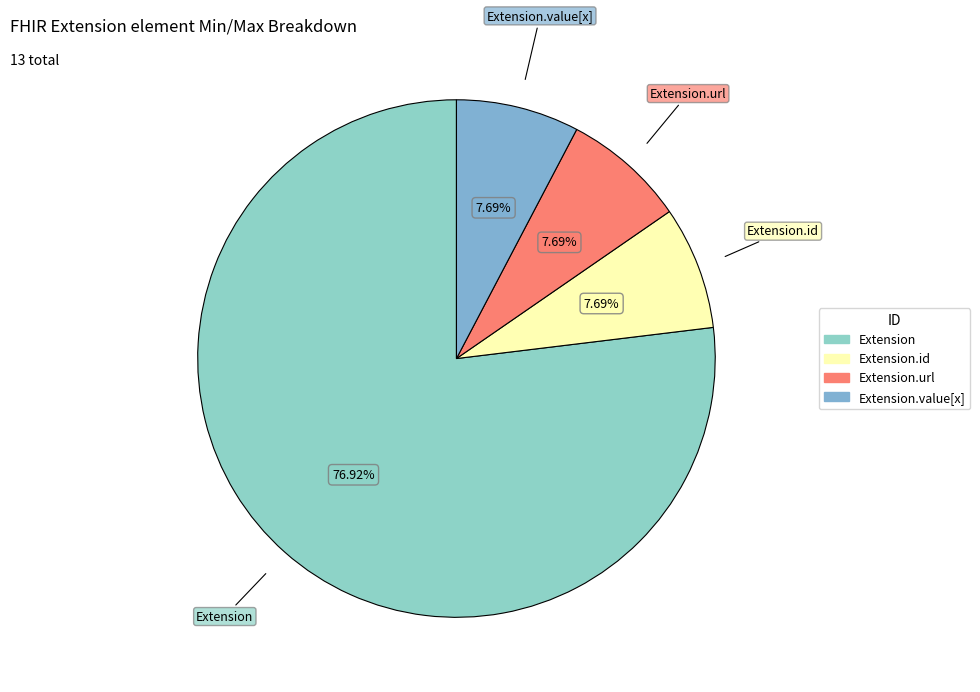

To the nearest percent, what is the average slice percentage?

25%